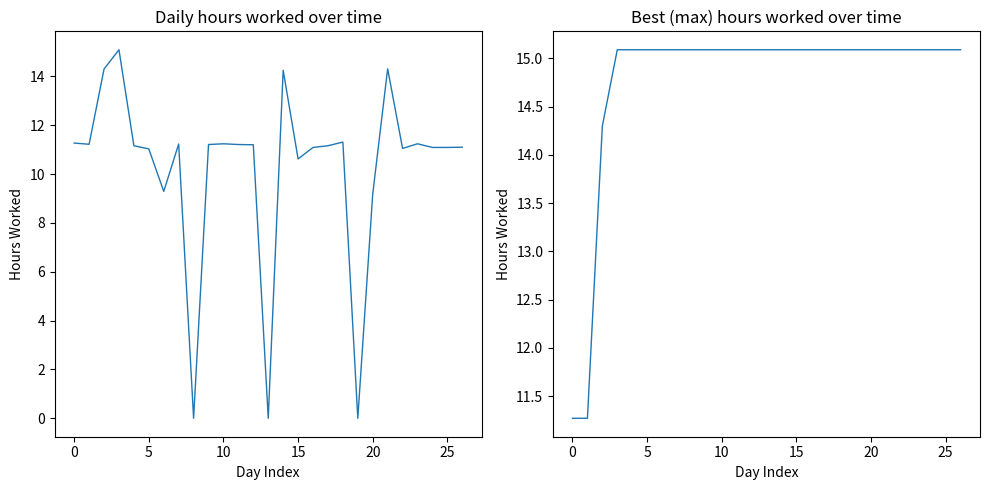

Which series has the largest range (max minus min)?

Hours Worked